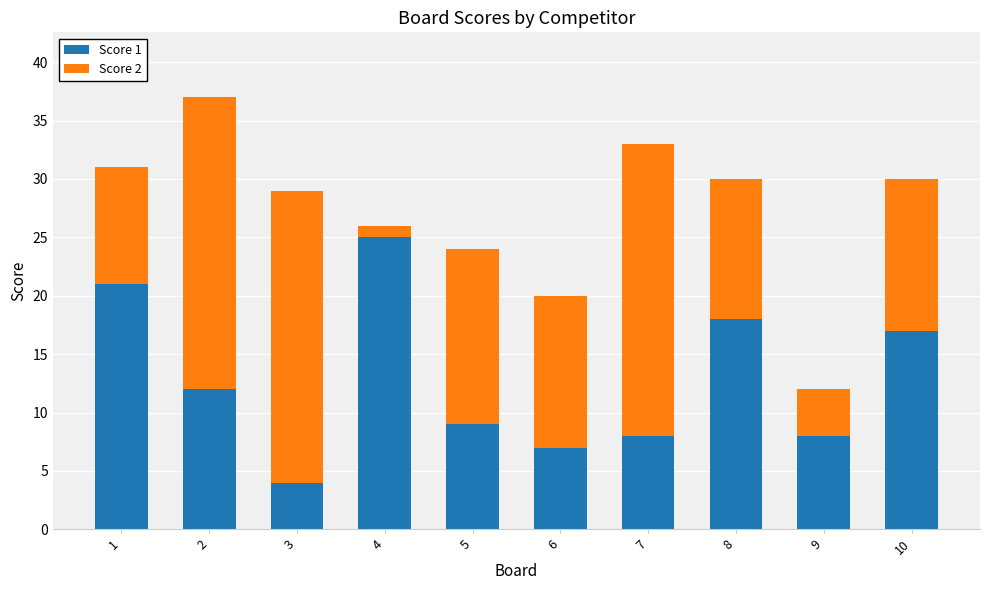

What is the value of the Score 1 bar at the 7th from the left?

8